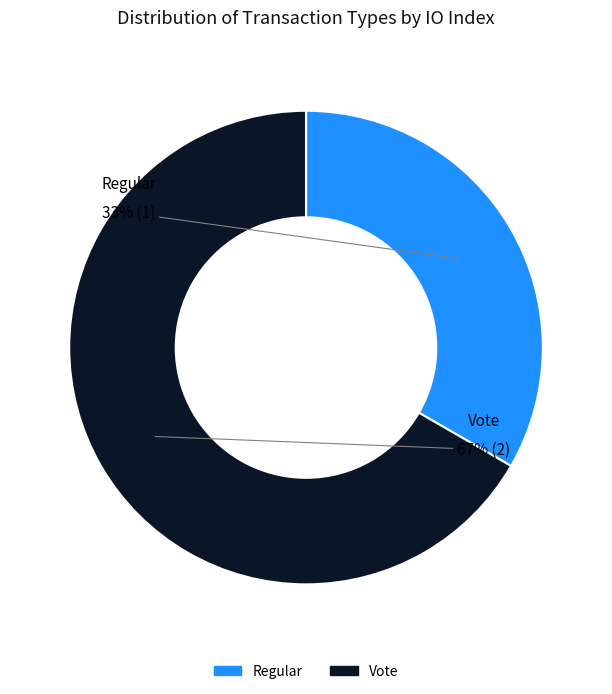

Which has a higher value, Vote or Regular?

Vote